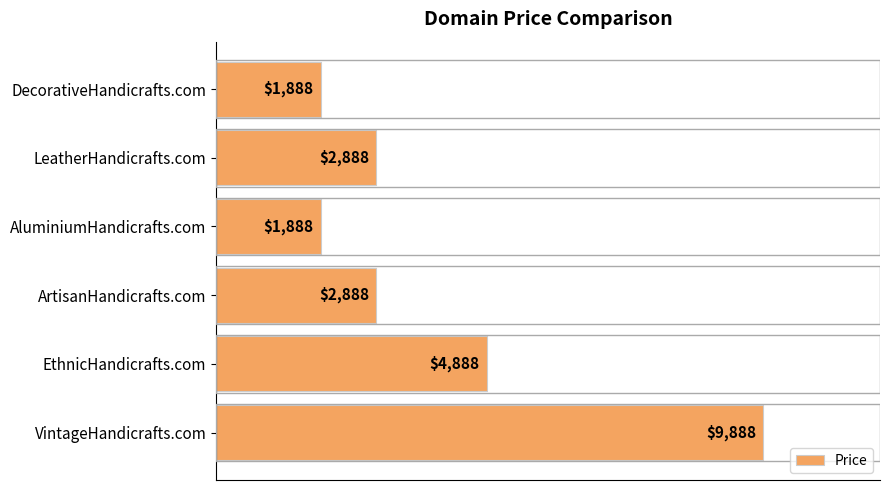

What is the minimum value shown in the chart?

1888